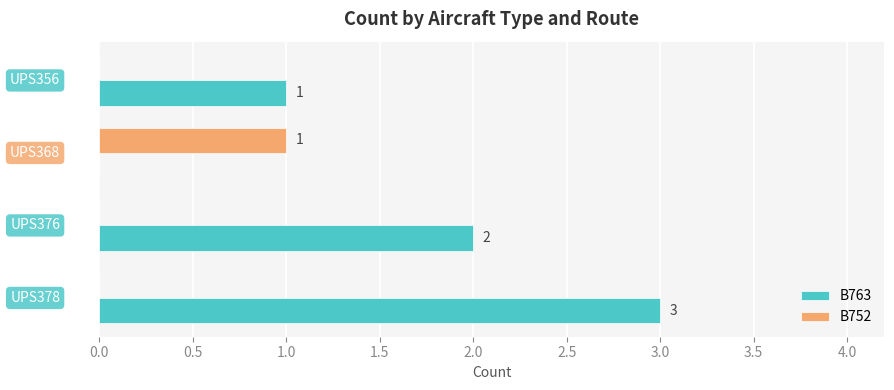

Which series has the largest total across all categories?

B763